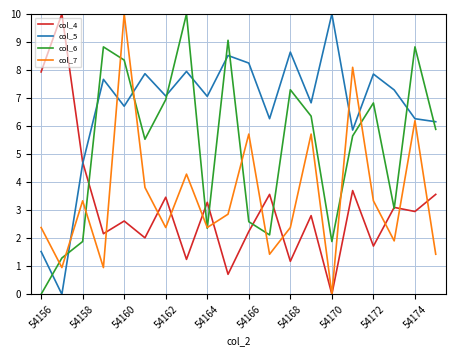

What is the highest value of the col_7 series?

10.0